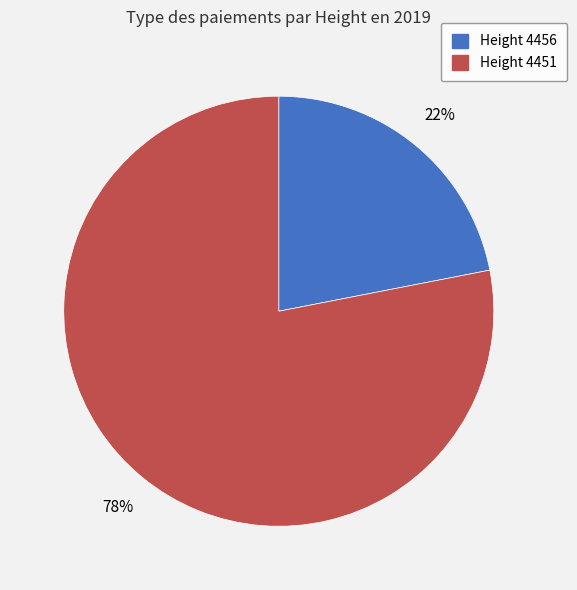

How many segments does this pie chart have?

2